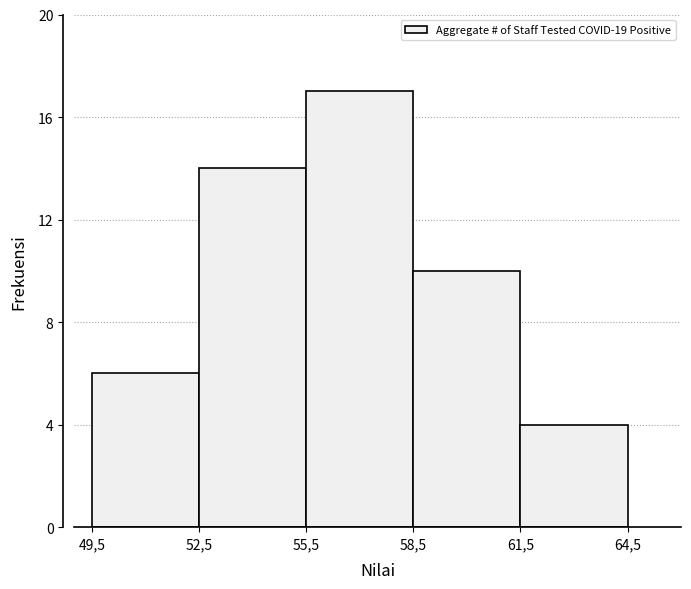

Reading right to left, transcribe all the data shown in this chart.

61,5=4	58,5=10	55,5=17	52,5=14	49,5=6